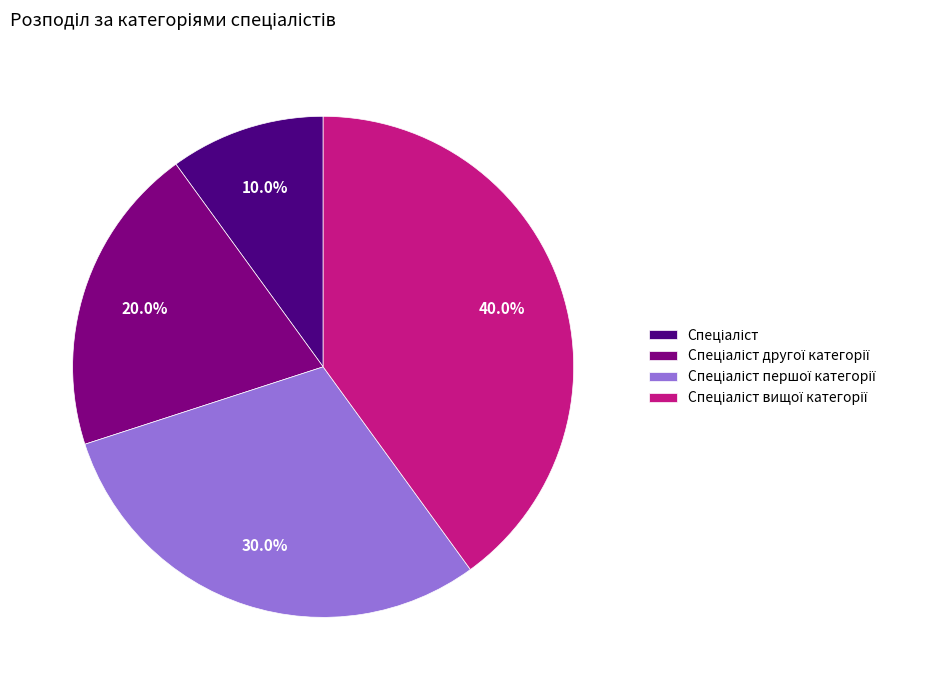

Is there any slice that represents more than half of the pie?

No